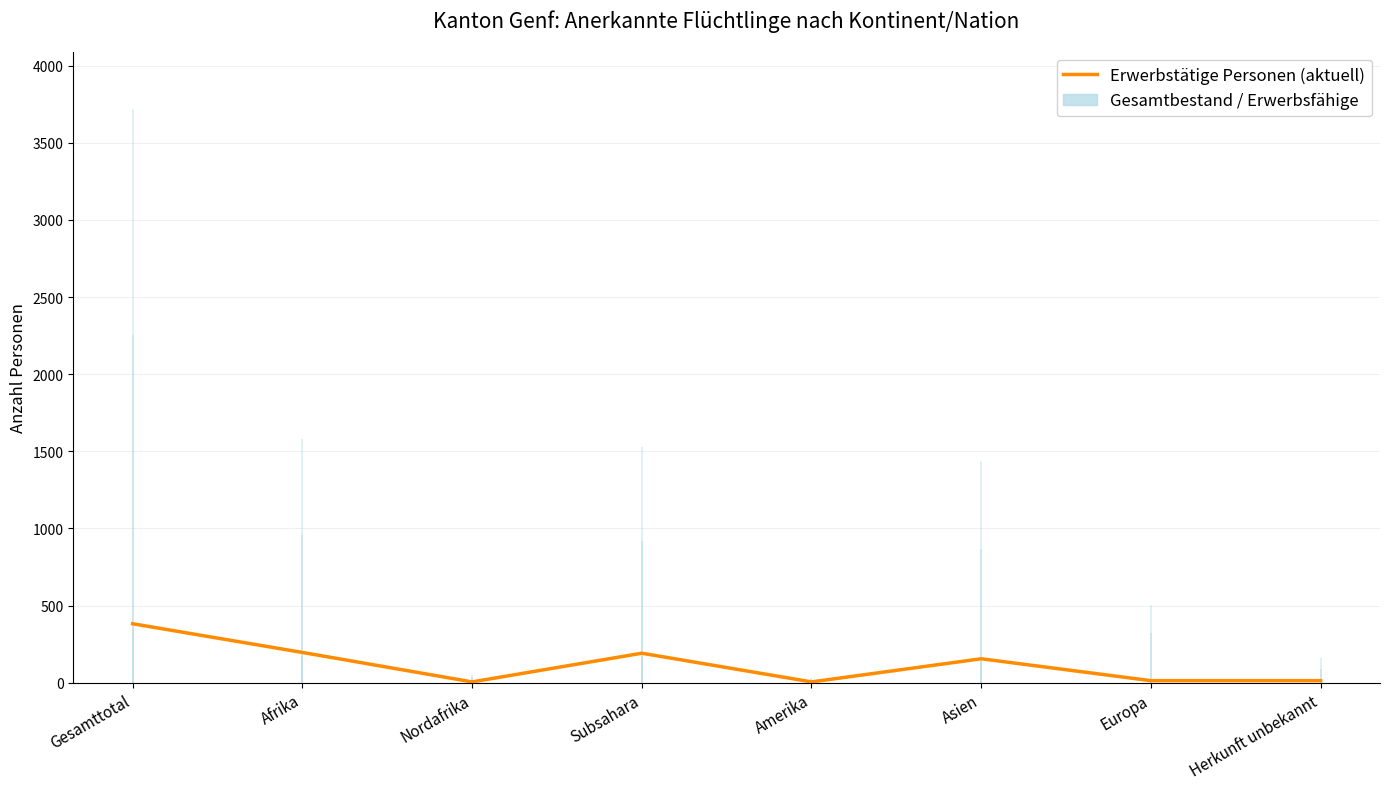

What is the label of the 6th point from the right?

Nordafrika